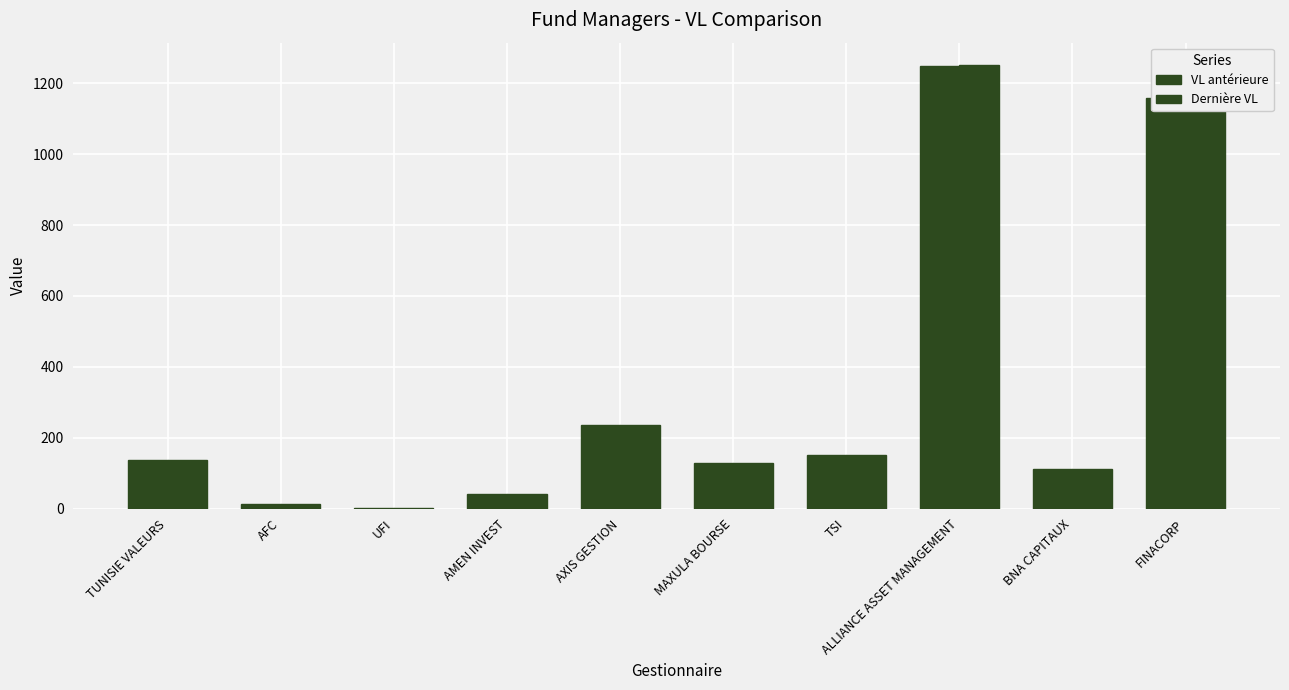

Between FINACORP and AXIS GESTION, which is larger?

FINACORP